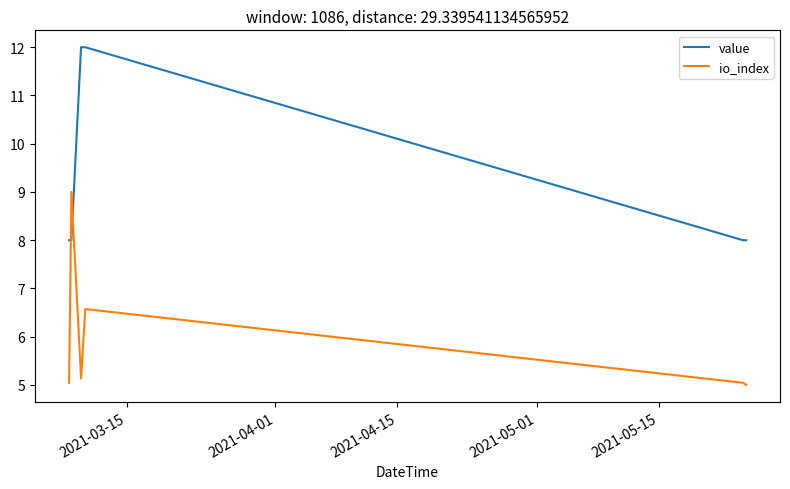

How many lines are shown in the chart?

2